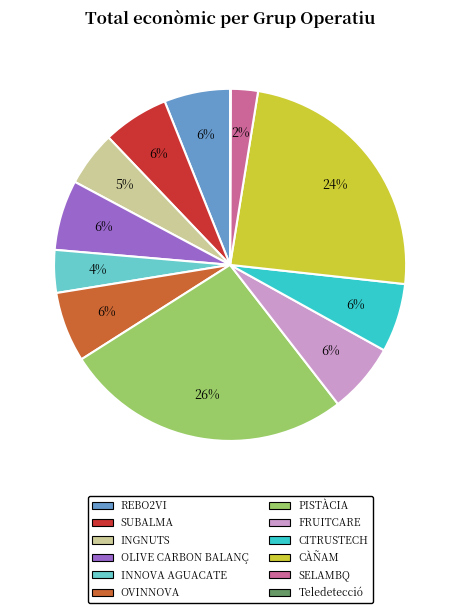

What is the largest slice in the pie chart?

PISTÀCIA